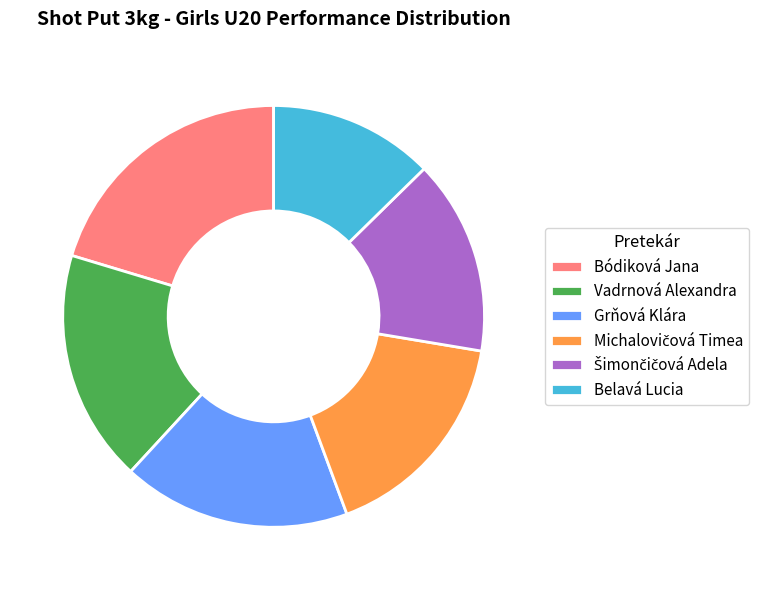

How many segments does this pie chart have?

6